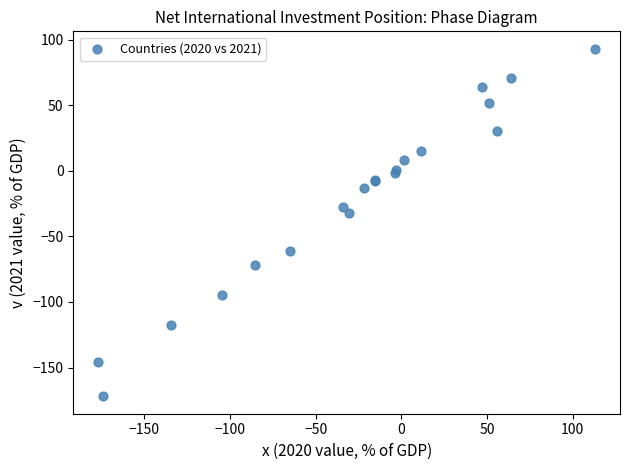

What Y value in the scatter plot is closest to -39?

-32.1